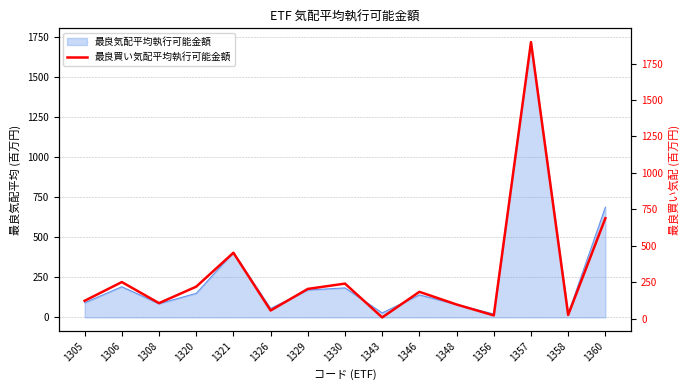

The value at 1343 is 8.7. True or false?

True